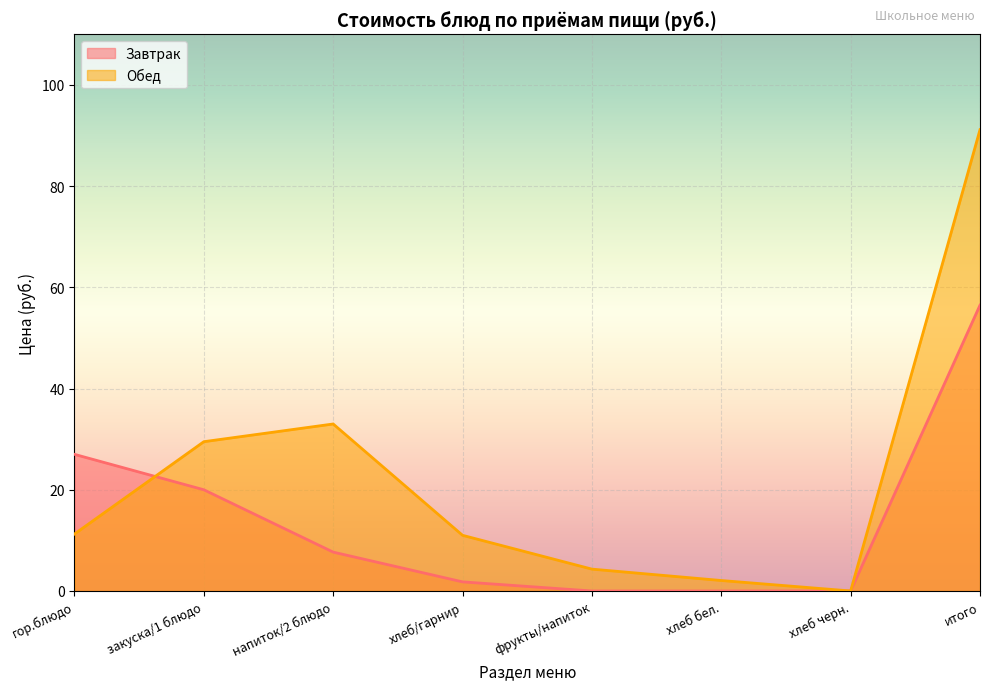

The value of Завтрак at итого is 85.4. True or false?

False